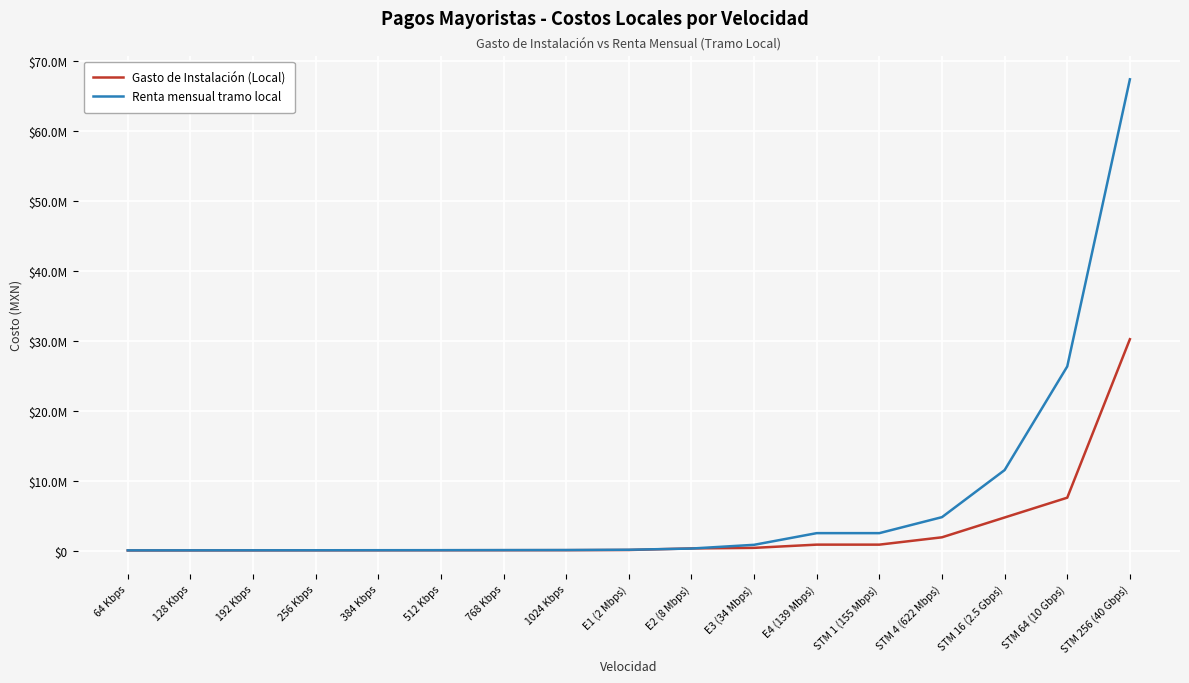

List the series in order of their overall mean, lowest first.

Gasto de Instalación (Local), Renta mensual tramo local